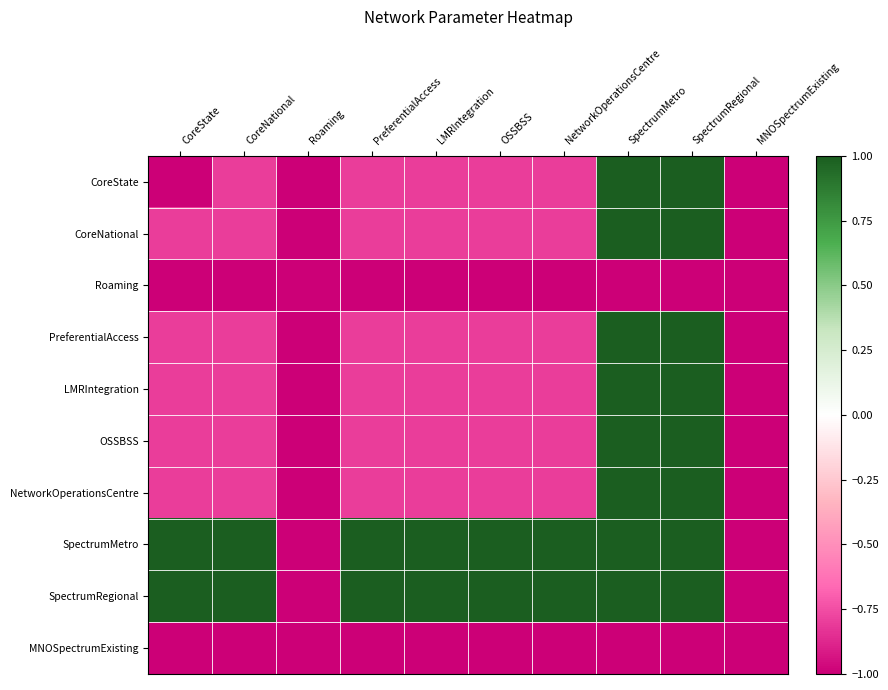

Reading left to right, extract all data points from this chart.

CoreState: CoreState=-1.0	CoreNational=-0.8	Roaming=-1.0	PreferentialAccess=-0.8	LMRIntegration=-0.8	OSSBSS=-0.8	NetworkOperationsCentre=-0.8	SpectrumMetro=1.0	SpectrumRegional=1.0	MNOSpectrumExisting=-1.0
CoreNational: CoreState=-0.8	CoreNational=-0.8	Roaming=-1.0	PreferentialAccess=-0.8	LMRIntegration=-0.8	OSSBSS=-0.8	NetworkOperationsCentre=-0.8	SpectrumMetro=1.0	SpectrumRegional=1.0	MNOSpectrumExisting=-1.0
Roaming: CoreState=-1.0	CoreNational=-1.0	Roaming=-1.0	PreferentialAccess=-1.0	LMRIntegration=-1.0	OSSBSS=-1.0	NetworkOperationsCentre=-1.0	SpectrumMetro=-1.0	SpectrumRegional=-1.0	MNOSpectrumExisting=-1.0
PreferentialAccess: CoreState=-0.8	CoreNational=-0.8	Roaming=-1.0	PreferentialAccess=-0.8	LMRIntegration=-0.8	OSSBSS=-0.8	NetworkOperationsCentre=-0.8	SpectrumMetro=1.0	SpectrumRegional=1.0	MNOSpectrumExisting=-1.0
LMRIntegration: CoreState=-0.8	CoreNational=-0.8	Roaming=-1.0	PreferentialAccess=-0.8	LMRIntegration=-0.8	OSSBSS=-0.8	NetworkOperationsCentre=-0.8	SpectrumMetro=1.0	SpectrumRegional=1.0	MNOSpectrumExisting=-1.0
OSSBSS: CoreState=-0.8	CoreNational=-0.8	Roaming=-1.0	PreferentialAccess=-0.8	LMRIntegration=-0.8	OSSBSS=-0.8	NetworkOperationsCentre=-0.8	SpectrumMetro=1.0	SpectrumRegional=1.0	MNOSpectrumExisting=-1.0
NetworkOperationsCentre: CoreState=-0.8	CoreNational=-0.8	Roaming=-1.0	PreferentialAccess=-0.8	LMRIntegration=-0.8	OSSBSS=-0.8	NetworkOperationsCentre=-0.8	SpectrumMetro=1.0	SpectrumRegional=1.0	MNOSpectrumExisting=-1.0
SpectrumMetro: CoreState=1.0	CoreNational=1.0	Roaming=-1.0	PreferentialAccess=1.0	LMRIntegration=1.0	OSSBSS=1.0	NetworkOperationsCentre=1.0	SpectrumMetro=1.0	SpectrumRegional=1.0	MNOSpectrumExisting=-1.0
SpectrumRegional: CoreState=1.0	CoreNational=1.0	Roaming=-1.0	PreferentialAccess=1.0	LMRIntegration=1.0	OSSBSS=1.0	NetworkOperationsCentre=1.0	SpectrumMetro=1.0	SpectrumRegional=1.0	MNOSpectrumExisting=-1.0
MNOSpectrumExisting: CoreState=-1.0	CoreNational=-1.0	Roaming=-1.0	PreferentialAccess=-1.0	LMRIntegration=-1.0	OSSBSS=-1.0	NetworkOperationsCentre=-1.0	SpectrumMetro=-1.0	SpectrumRegional=-1.0	MNOSpectrumExisting=-1.0